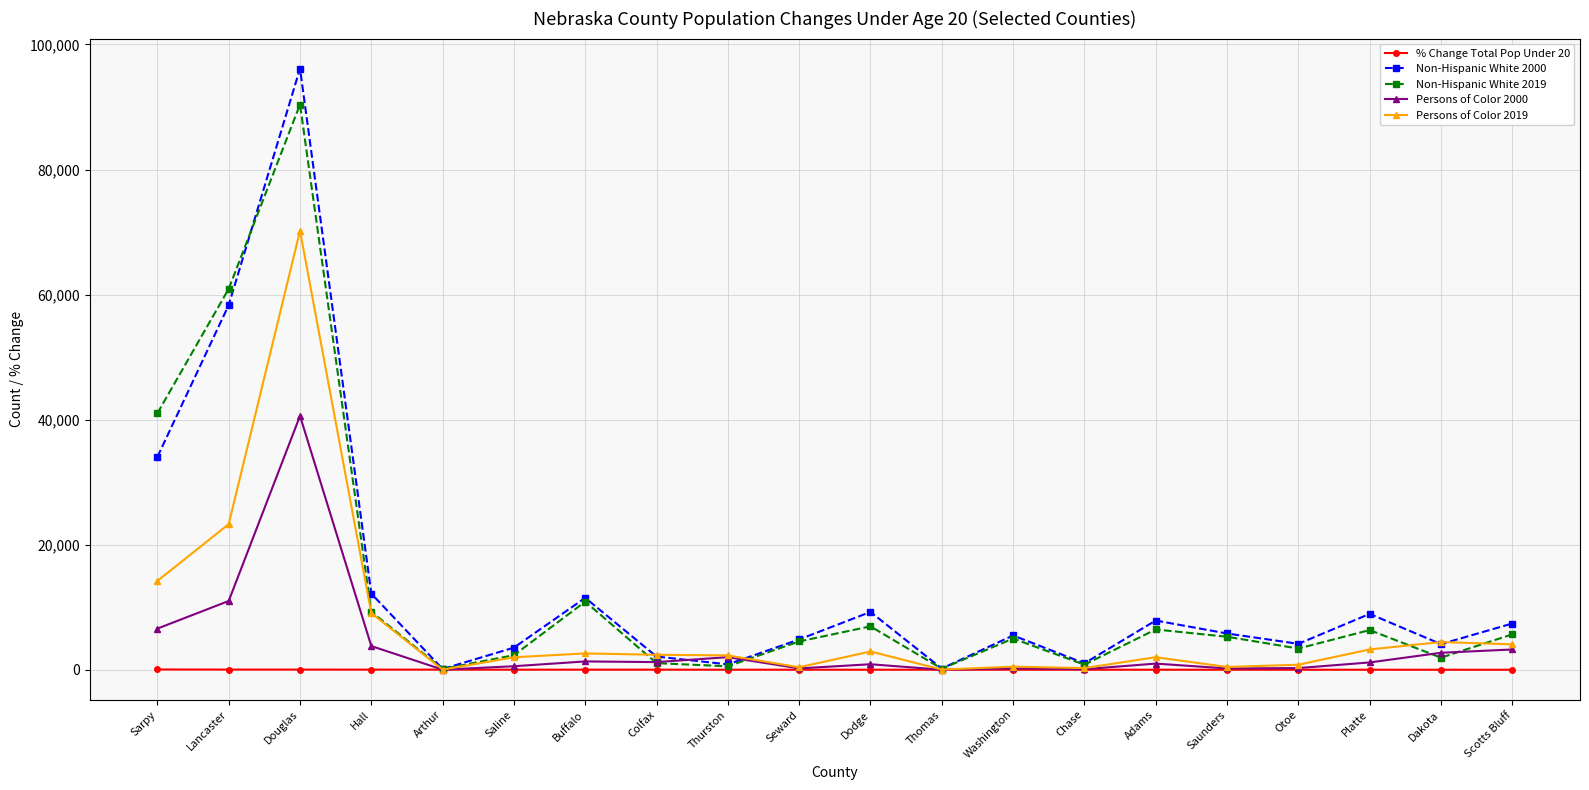

List the series in order of their peak value, lowest first.

% Change Total Pop Under 20, Persons of Color 2000, Persons of Color 2019, Non-Hispanic White 2019, Non-Hispanic White 2000